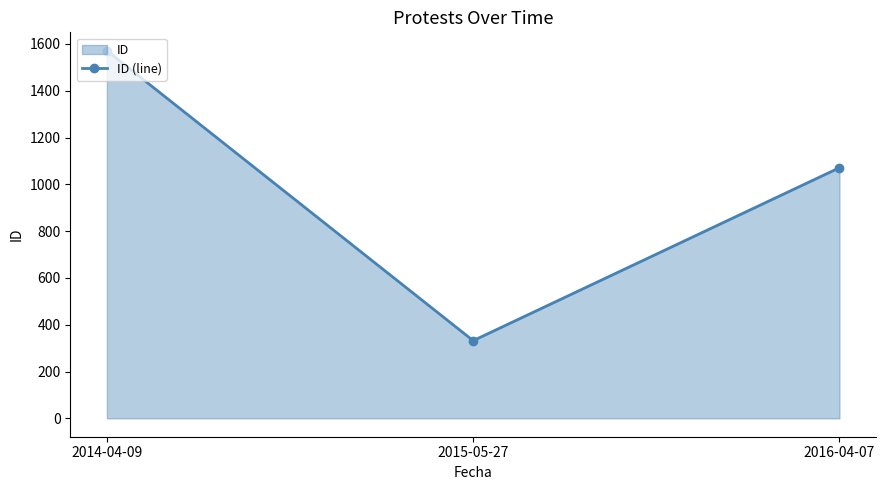

How many values are below 1071?

1